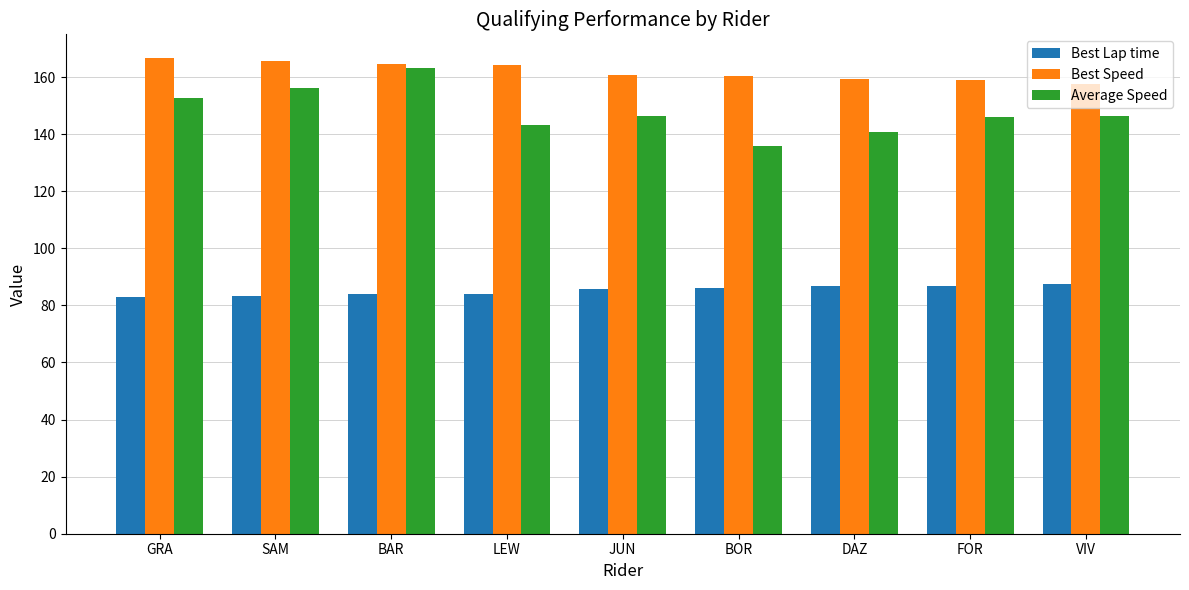

Which series changed the most between SAM and DAZ?

Average Speed